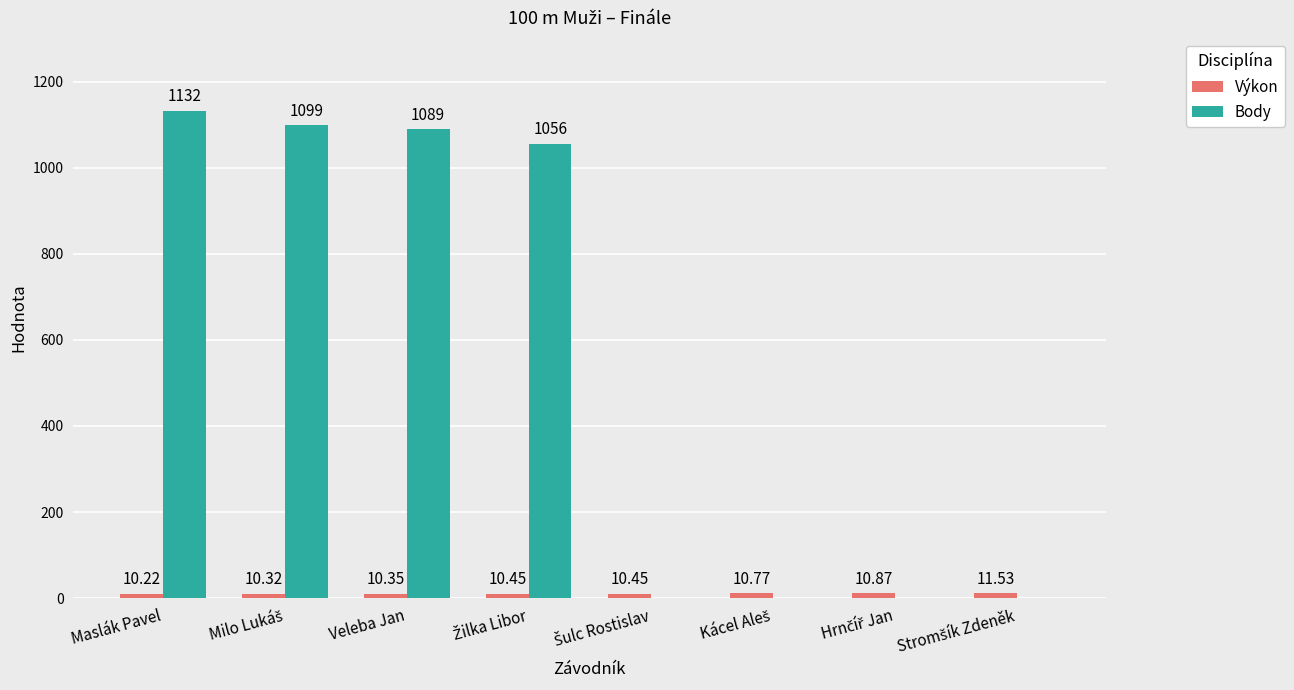

At which label does Body reach its peak?

Maslák Pavel